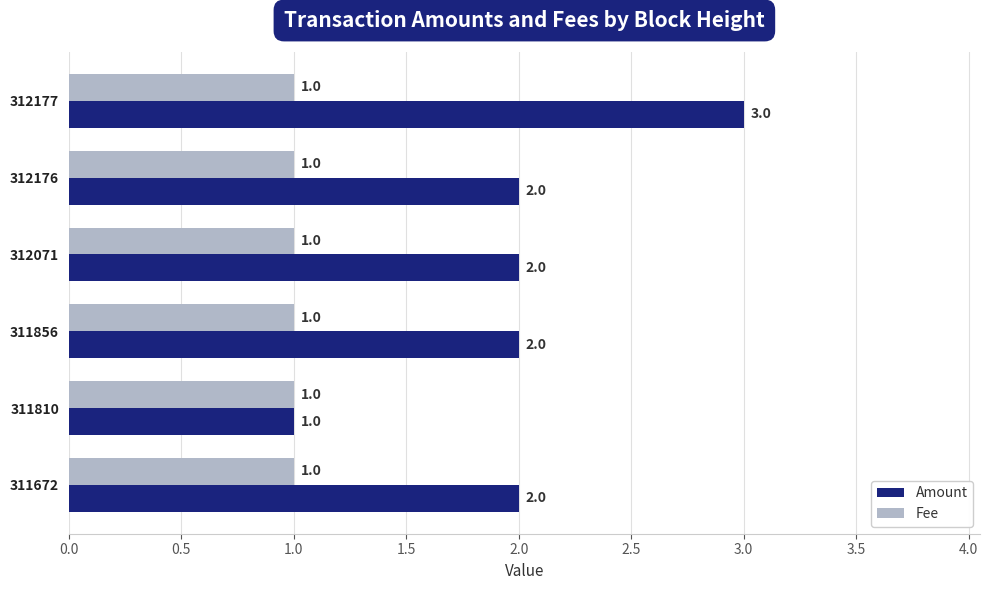

Which label corresponds to the largest value in the chart?

312177